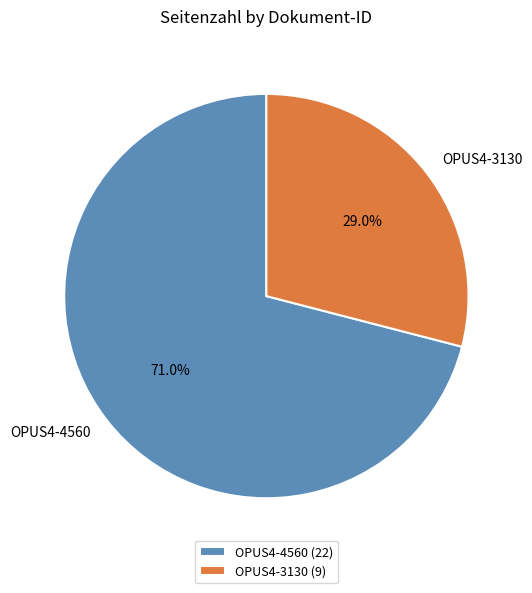

To the nearest percent, what is the difference between the largest and smallest slice percentages?

42%